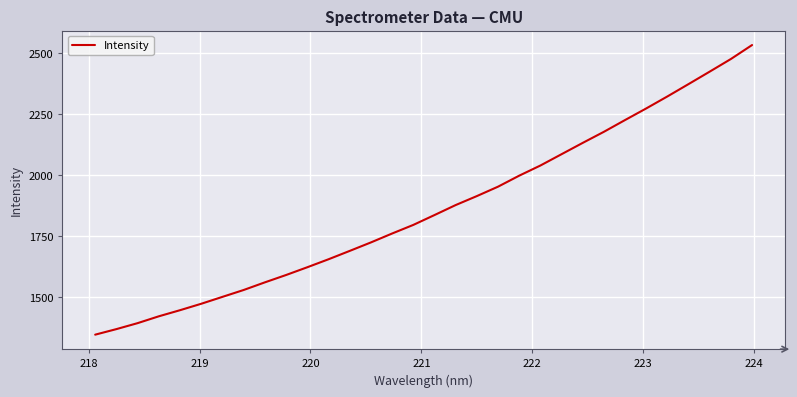

What is the smallest value displayed?

1346.9